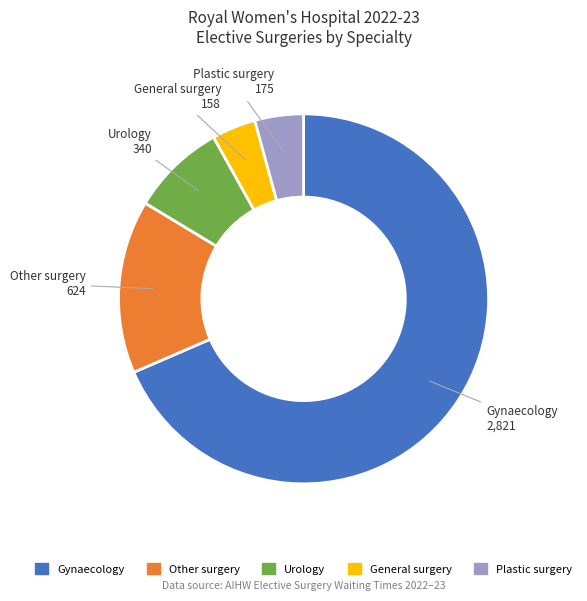

Which slice is the largest?

Gynaecology